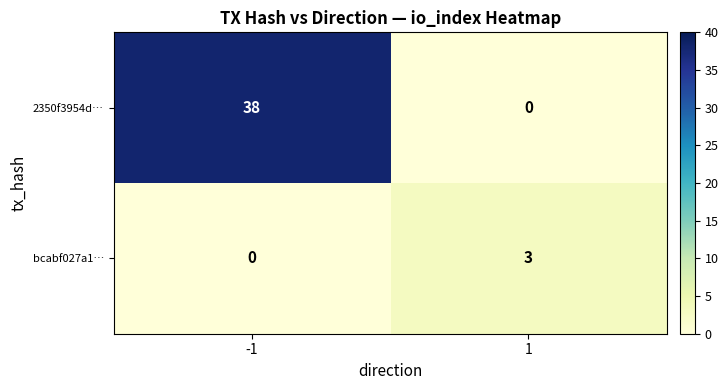

The 2350f3954d… series shows 0 at 1. True or false?

True